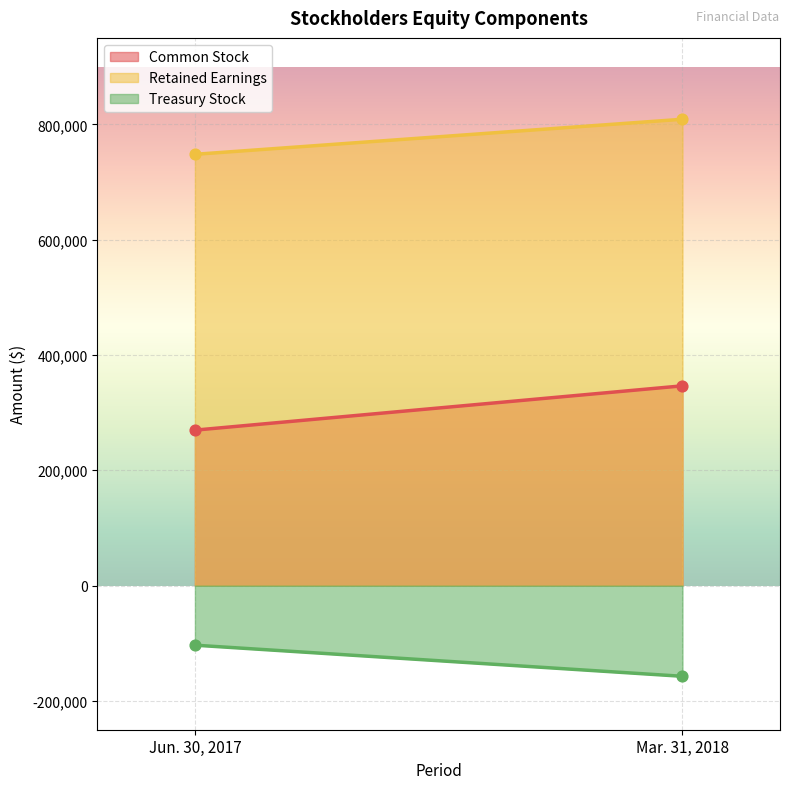

Which series has the largest total across all categories?

Retained Earnings